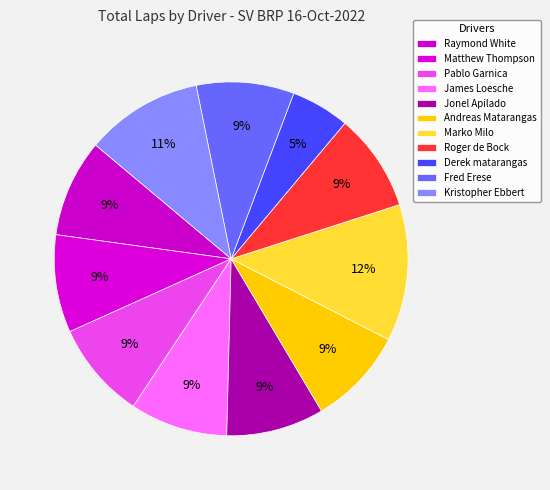

Does Kristopher Ebbert account for over 50% of the chart?

No